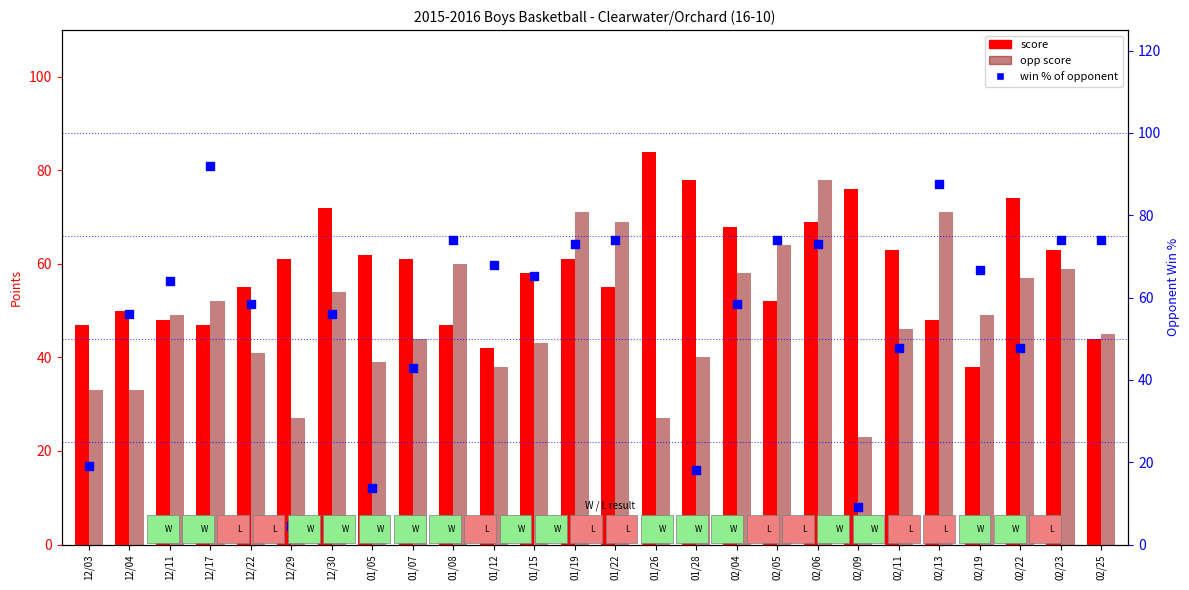

At which category is the sum across all series the highest?

02/06